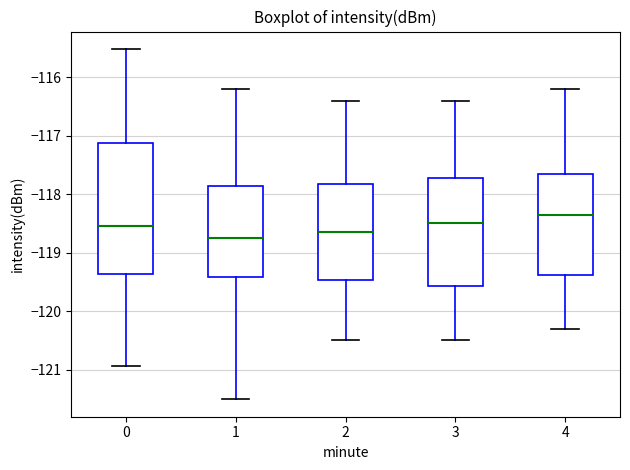

Which box has the highest median line?

4